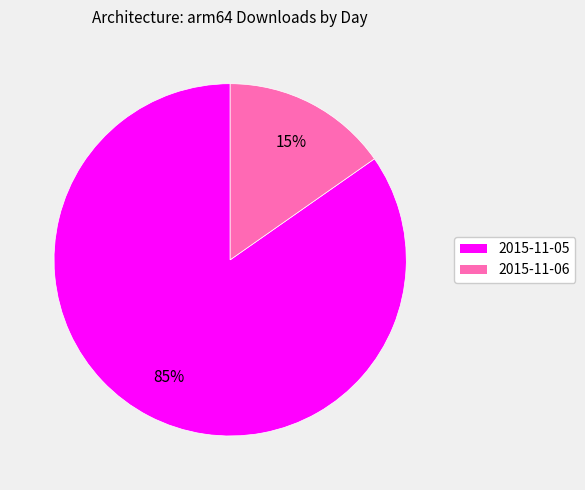

To the nearest percent, what is the average slice percentage?

50%